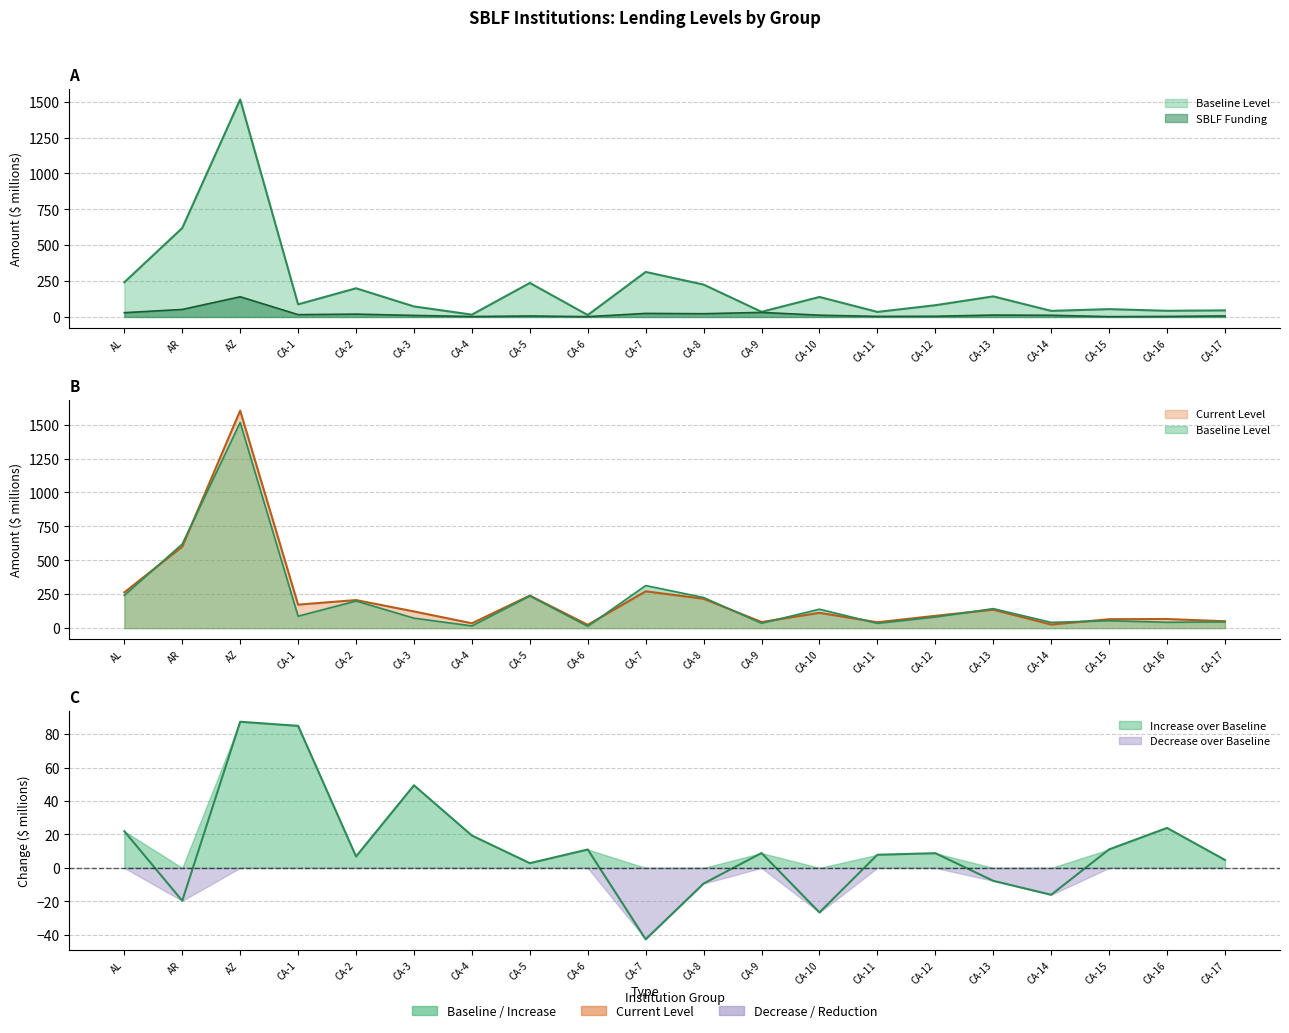

What is the sum of the baseline values at CA-7 and CA-8?

539.7